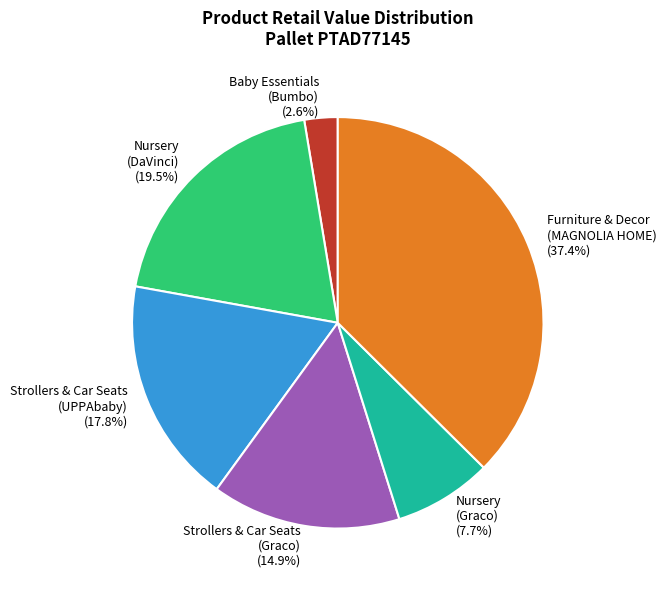

Between Baby Essentials (Bumbo) (2.6%) and Furniture & Decor (MAGNOLIA HOME) (37.4%), which is larger?

Furniture & Decor (MAGNOLIA HOME) (37.4%)